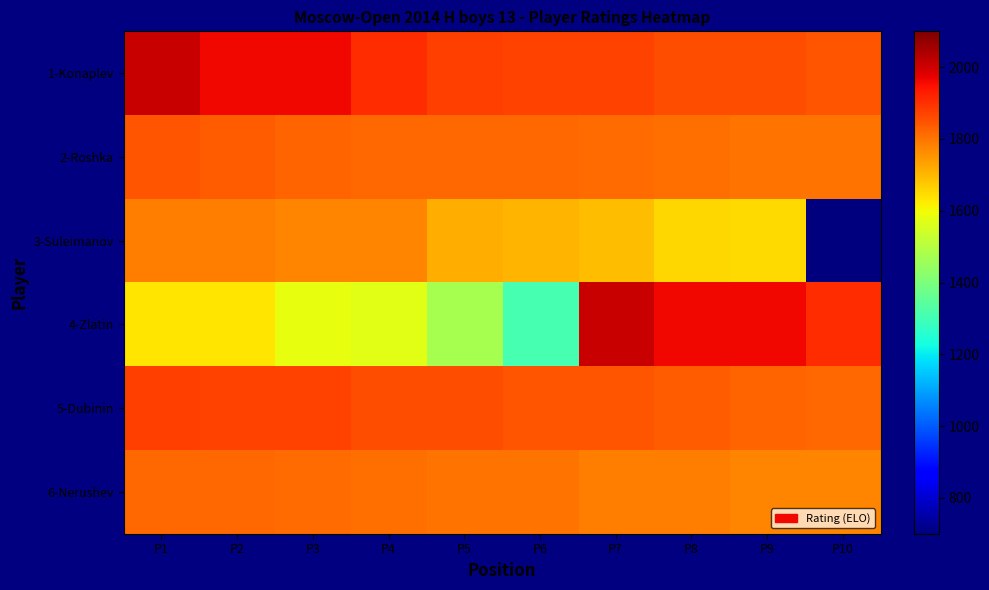

Which has a higher value, P7 or P9?

P7